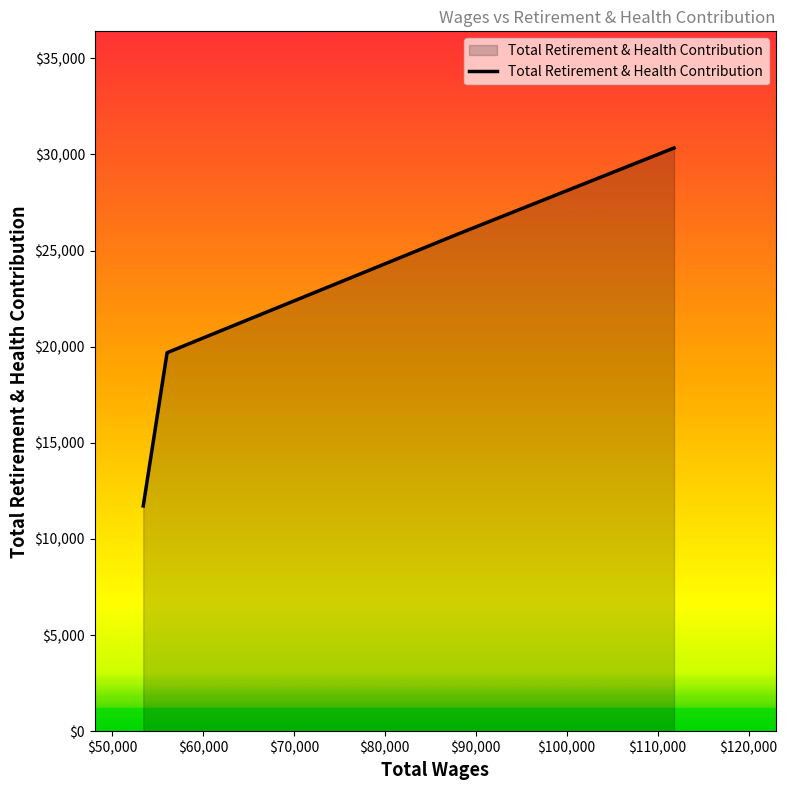

What is the difference between the second highest and minimum values?

14147